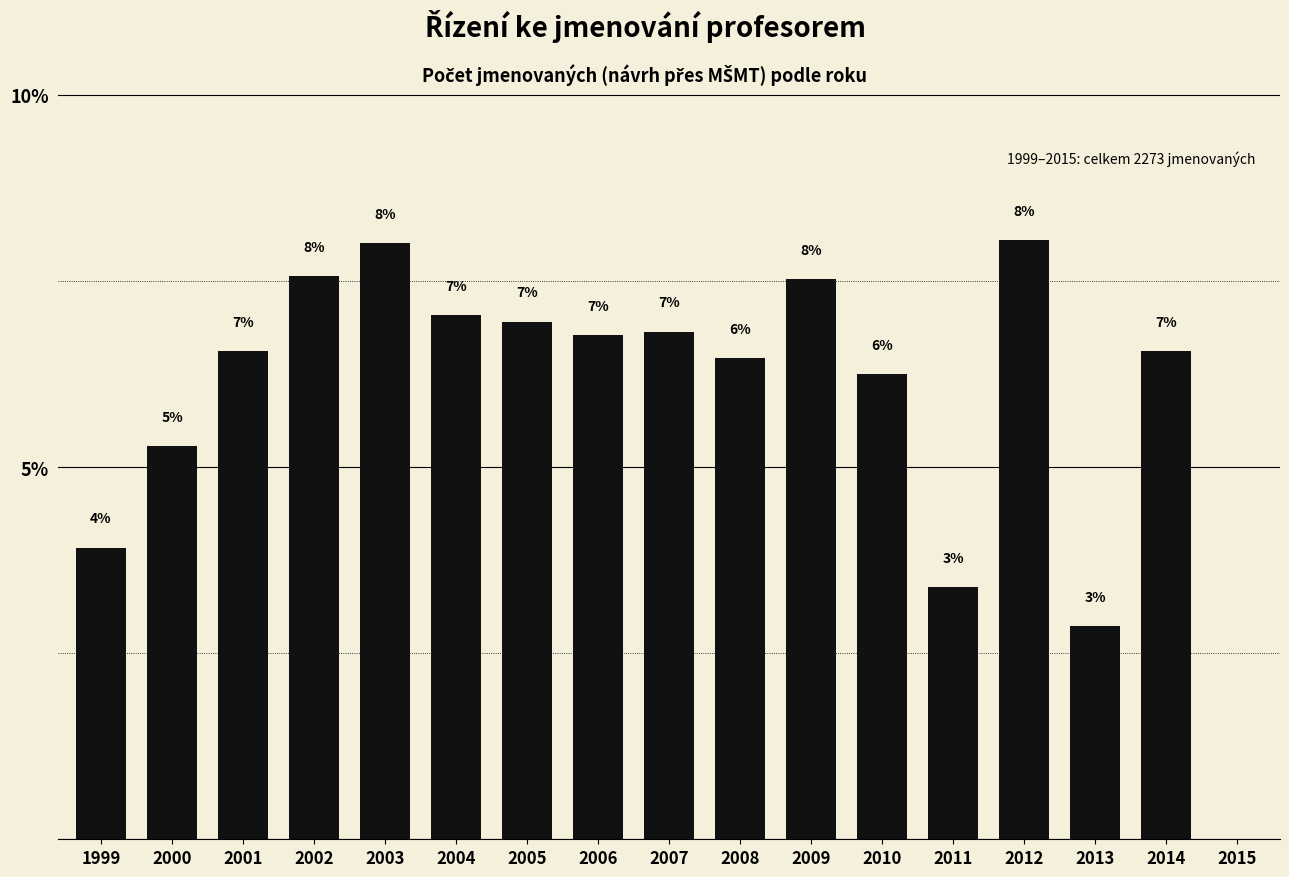

What is the ratio of the value at 2003 to the value at 2012?

1.0